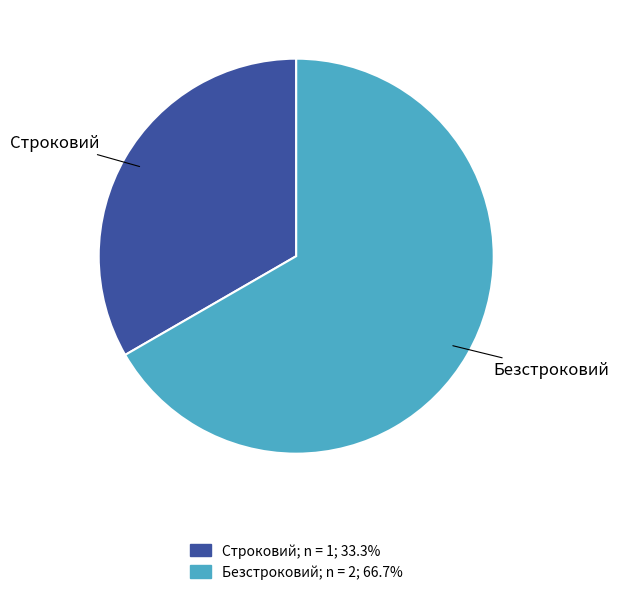

Rank the categories by value from highest to lowest.

Безстроковий, Строковий